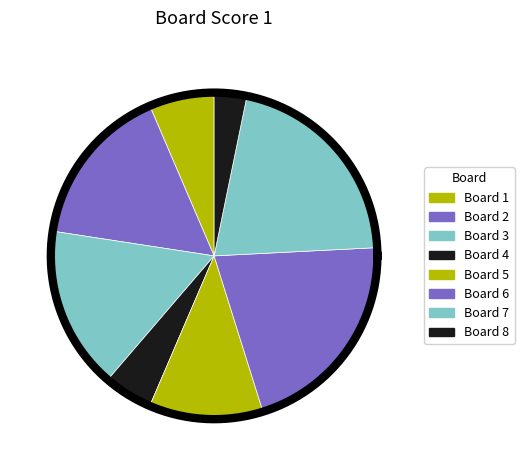

What percentage is the 8 slice, to the nearest percent?

3%